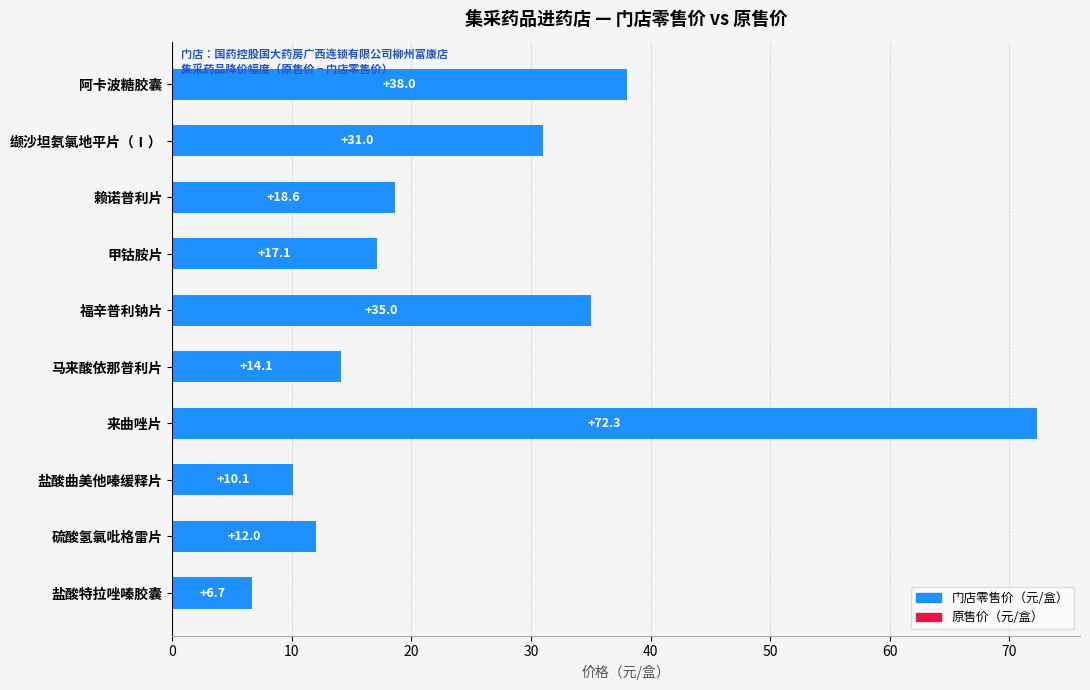

What position from the top is 硫酸氢氯吡格雷片?

9